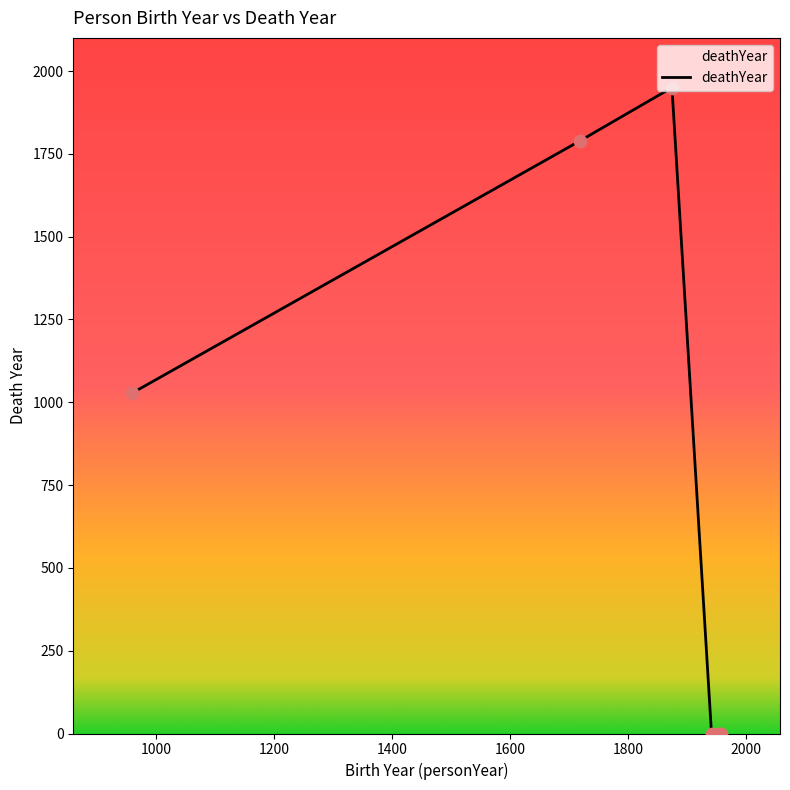

True or false: the data has more than 0 interior local peaks.

True